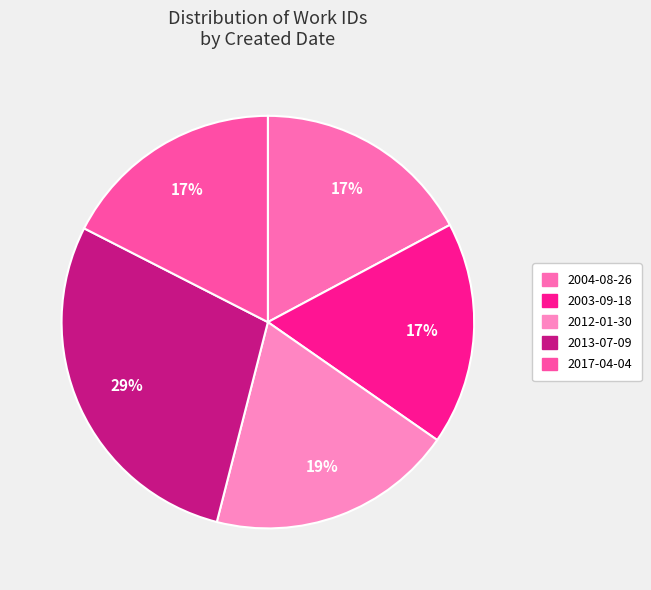

What is the largest slice in the pie chart?

2013-07-09